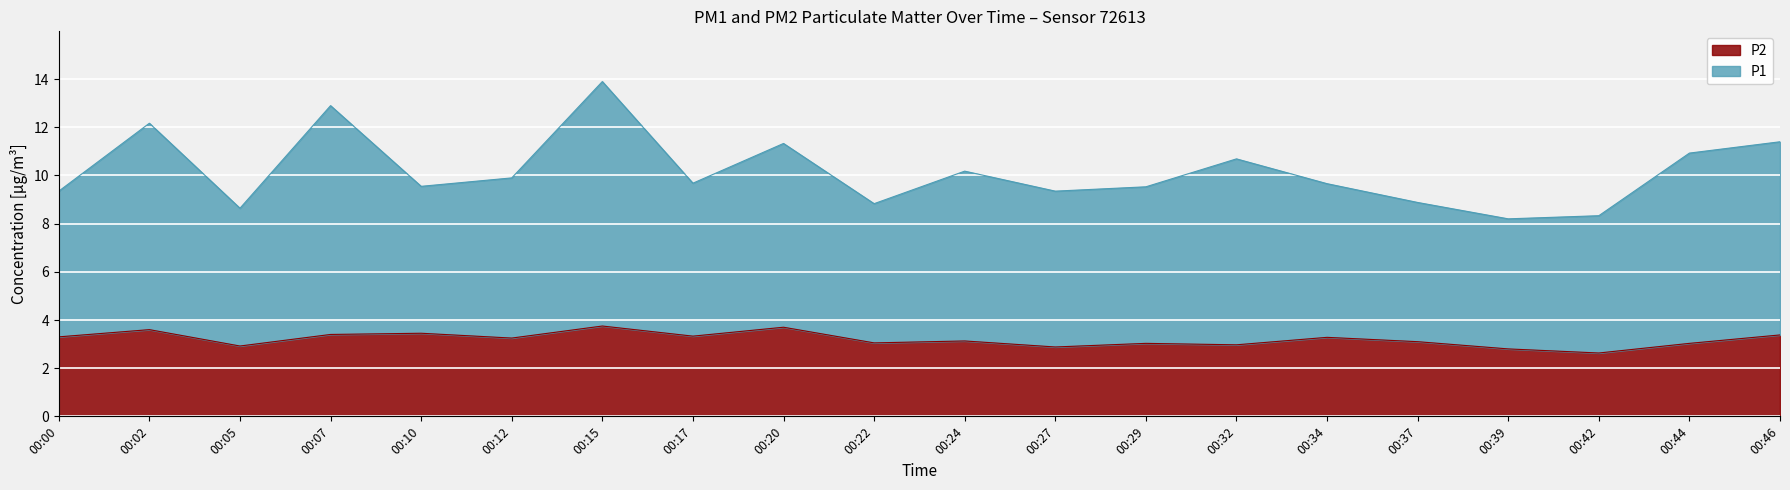

True or false: P1 and P2 cross at least once.

False